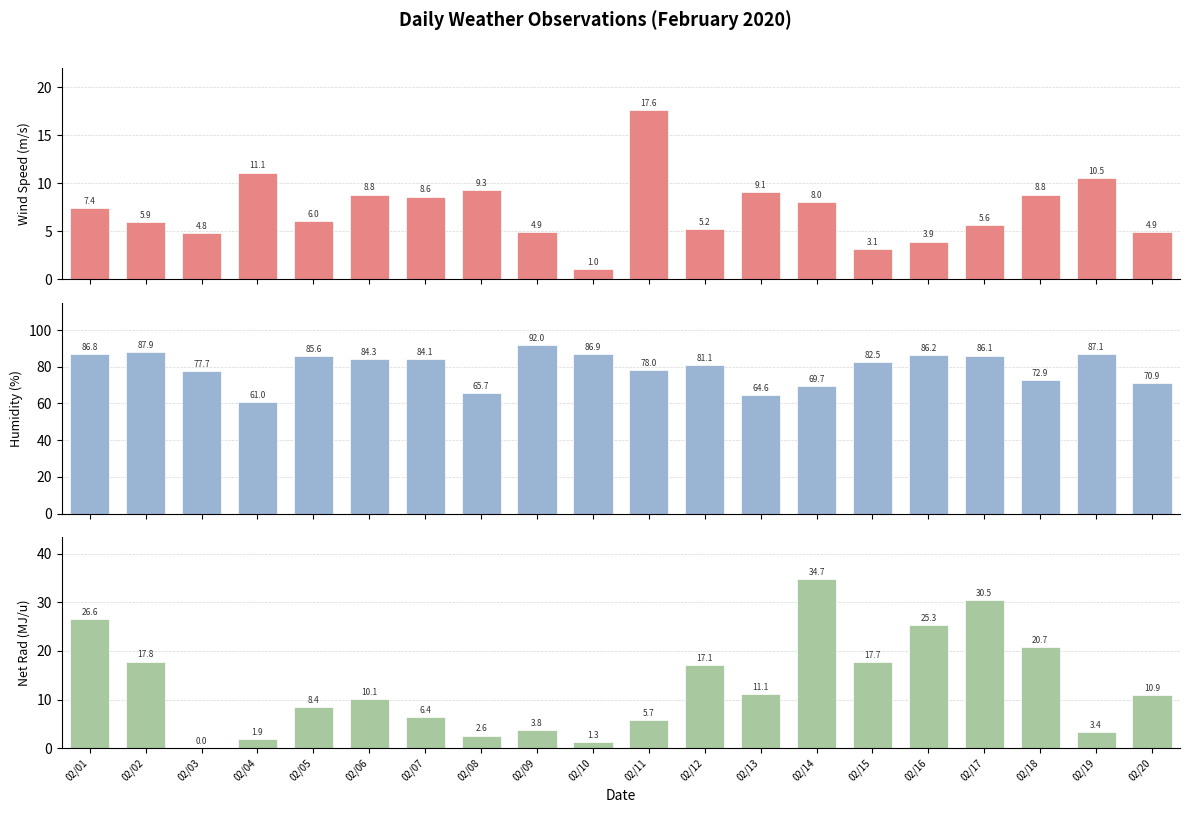

Is it true that Wind Speed (m/s) equals 6.6 at 02/20?

False